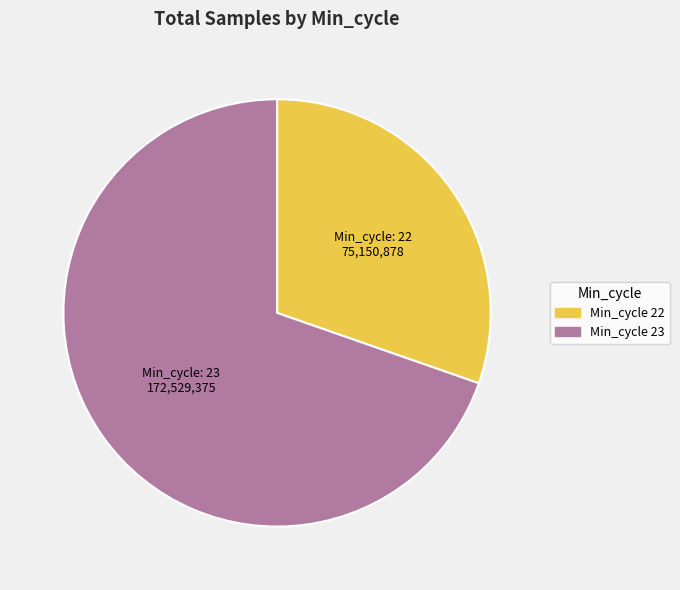

Is there a majority slice in this chart?

Yes